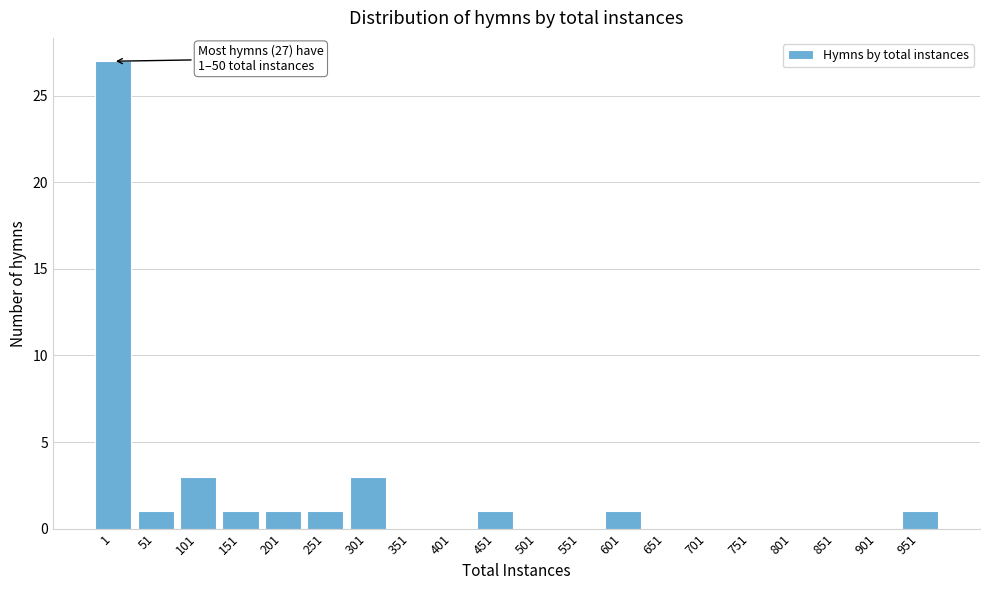

Reading left to right, transcribe all the data shown in this chart.

1=27	51=1	101=3	151=1	201=1	251=1	301=3	351=0	401=0	451=1	501=0	551=0	601=1	651=0	701=0	751=0	801=0	851=0	901=0	951=1